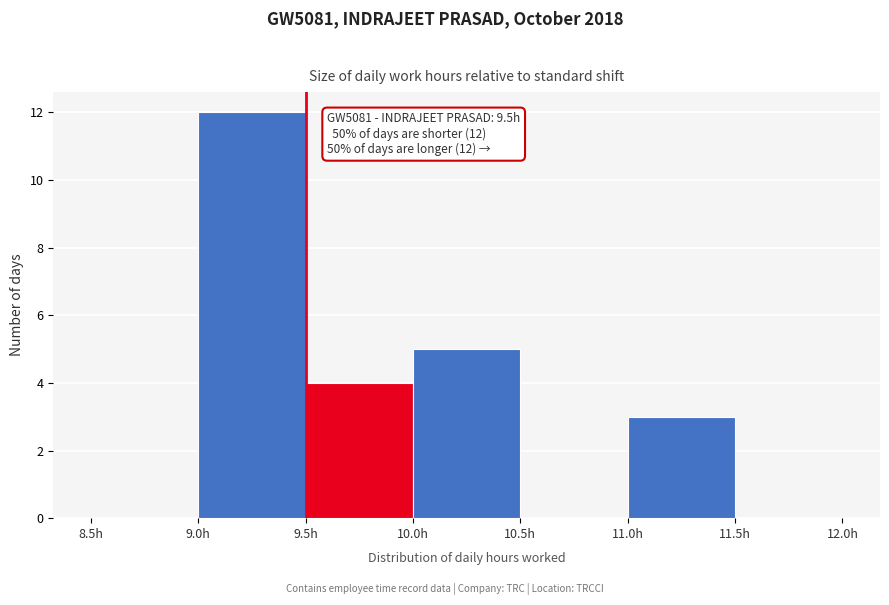

Over which range of the x-axis is the bar tallest?

9.0 to 9.5